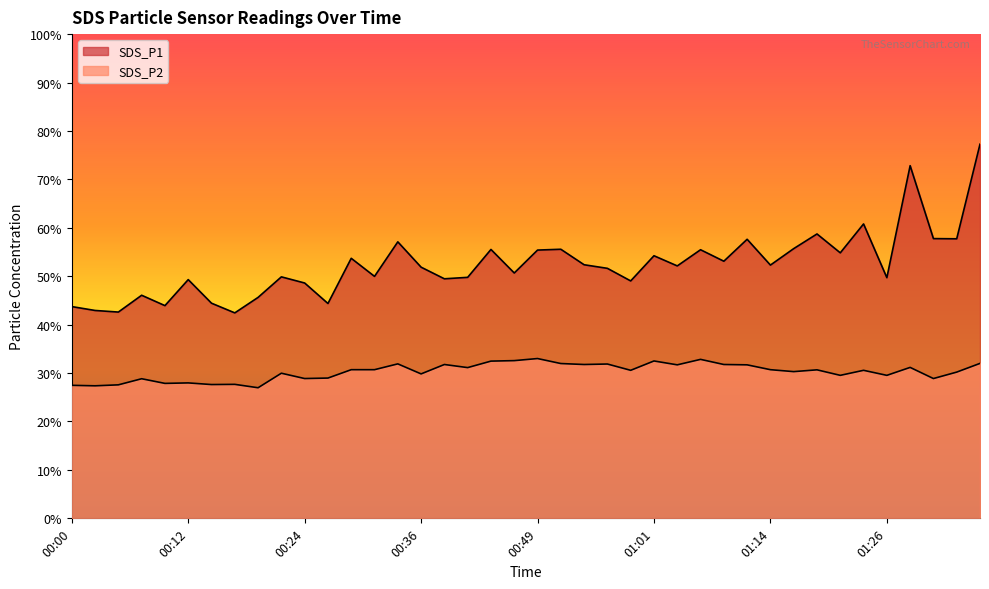

True or false: SDS_P1 and SDS_P2 cross at least once.

False